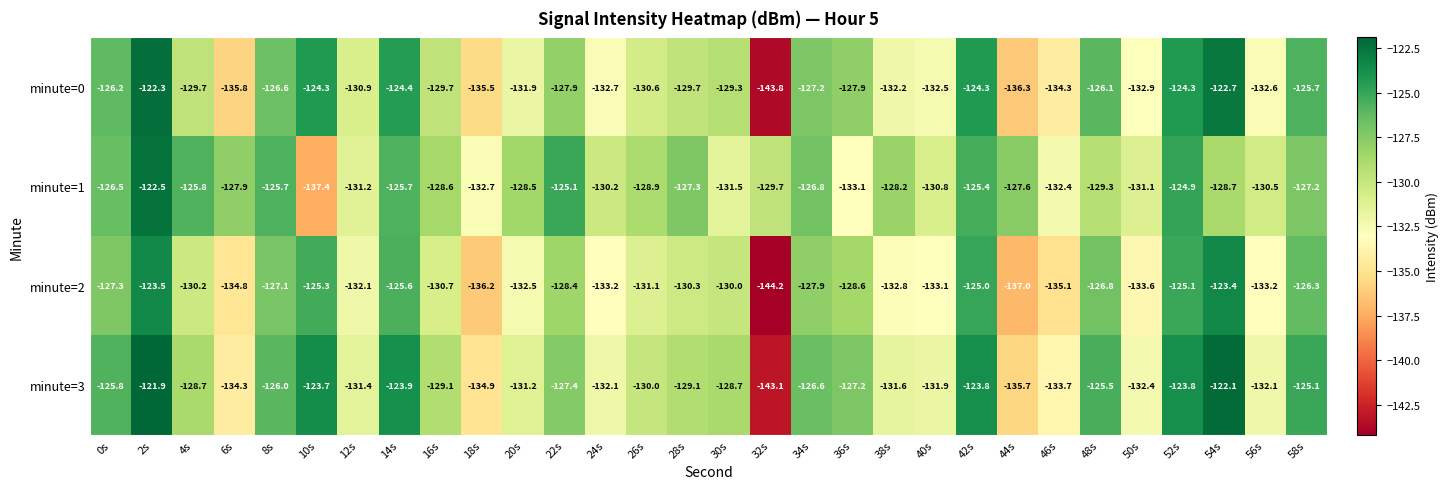

List the series in order of their overall mean, highest first.

minute=1, minute=3, minute=0, minute=2